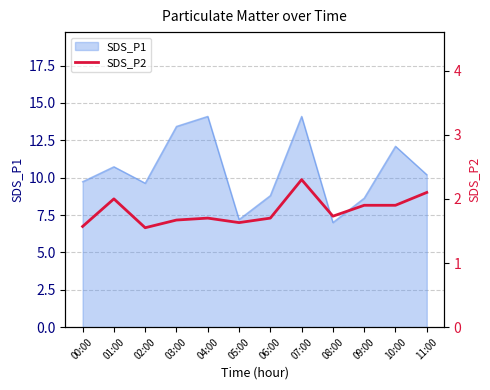

Reading right to left, extract all data points from this chart.

2.1	1.9	1.9	1.7	2.3	1.7	1.6	1.7	1.7	1.6	2.0	1.6